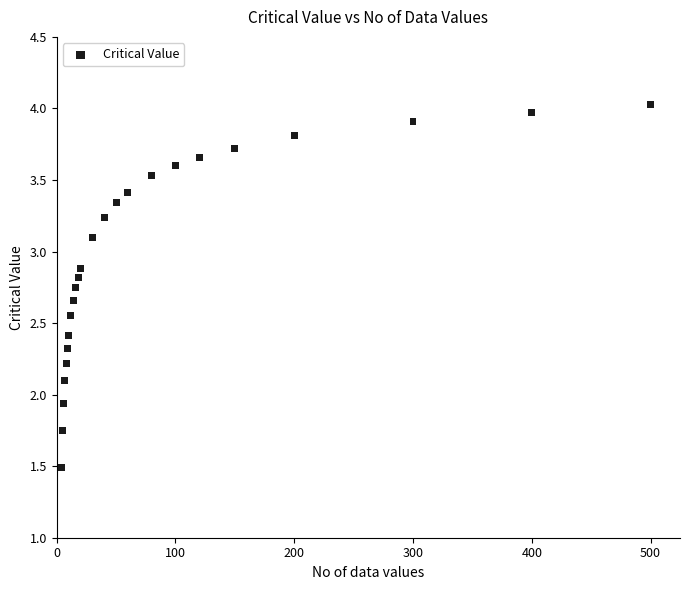

What is the range of X values (max minus min)?

496.0